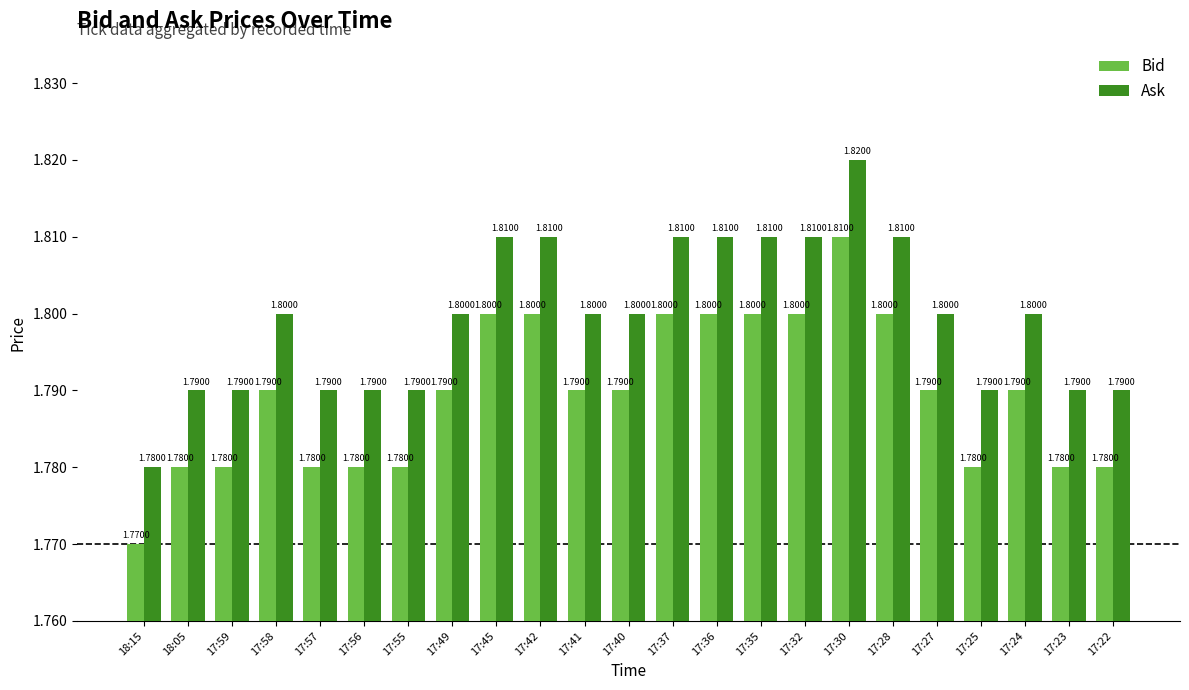

What is the label of the 6th bar from the left?

17:56